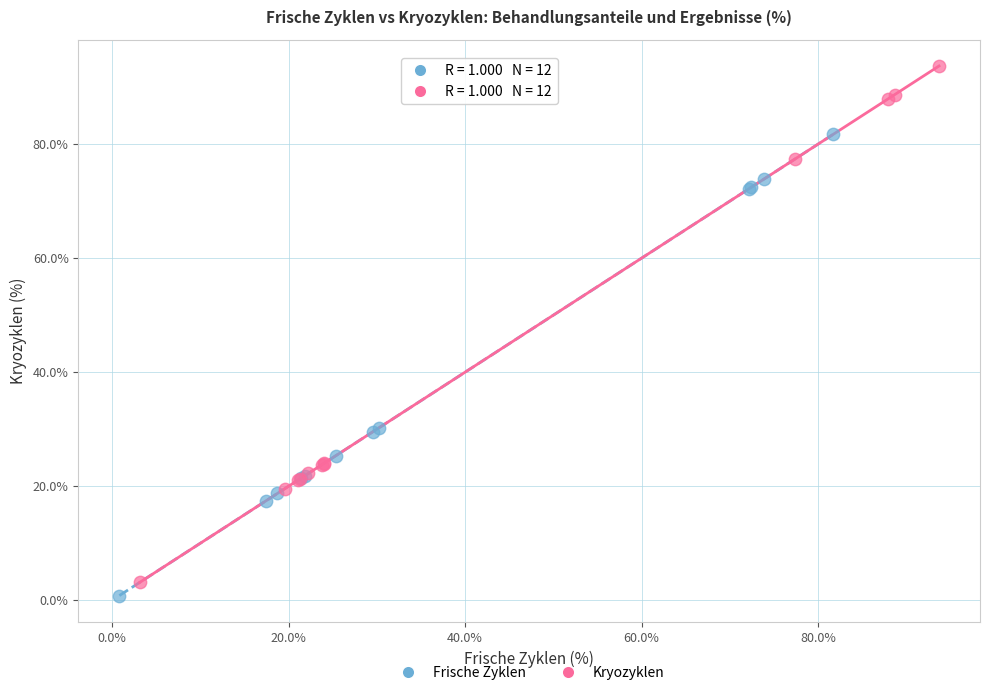

What are all the series names shown in the legend?

Frische Zyklen, Kryozyklen